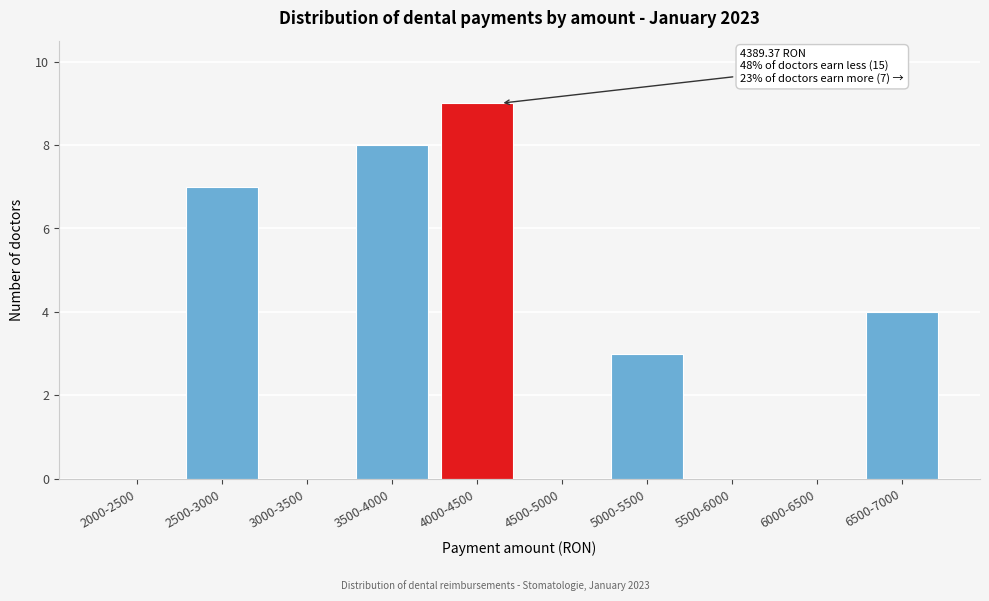

Reading left to right, what are all the values shown in this chart?

2000-2500=0	2500-3000=7	3000-3500=0	3500-4000=8	4000-4500=9	4500-5000=0	5000-5500=3	5500-6000=0	6000-6500=0	6500-7000=4